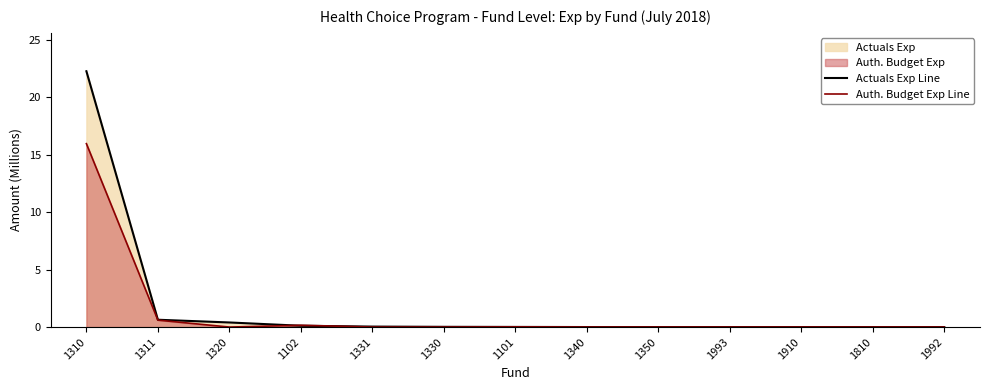

Where is Actuals Exp Line nearest to the value 11?

1311